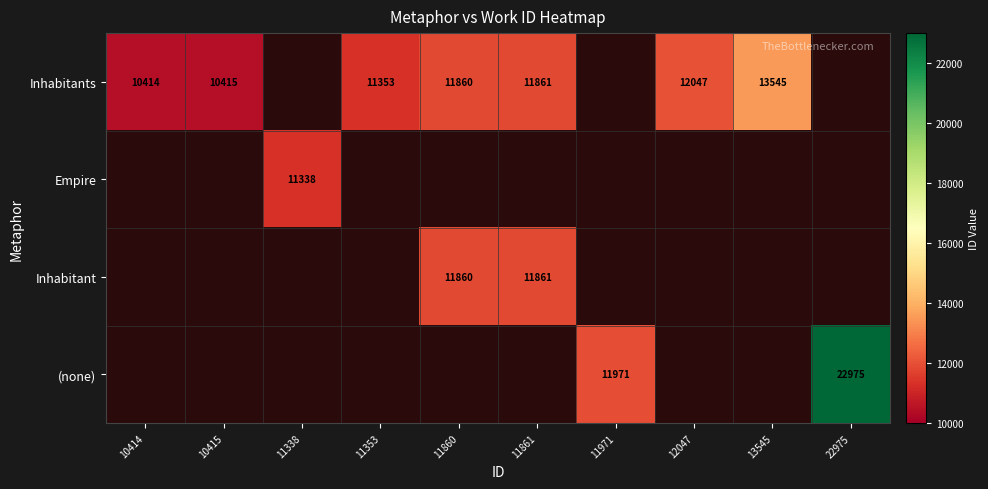

Which label corresponds to the smallest value in the chart?

10414